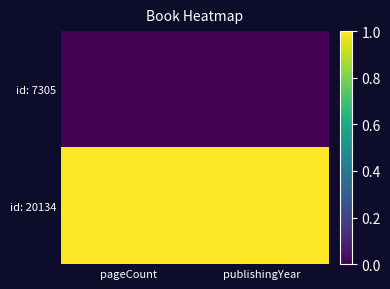

What is the spread (max minus min) of values at publishingYear?

1.0